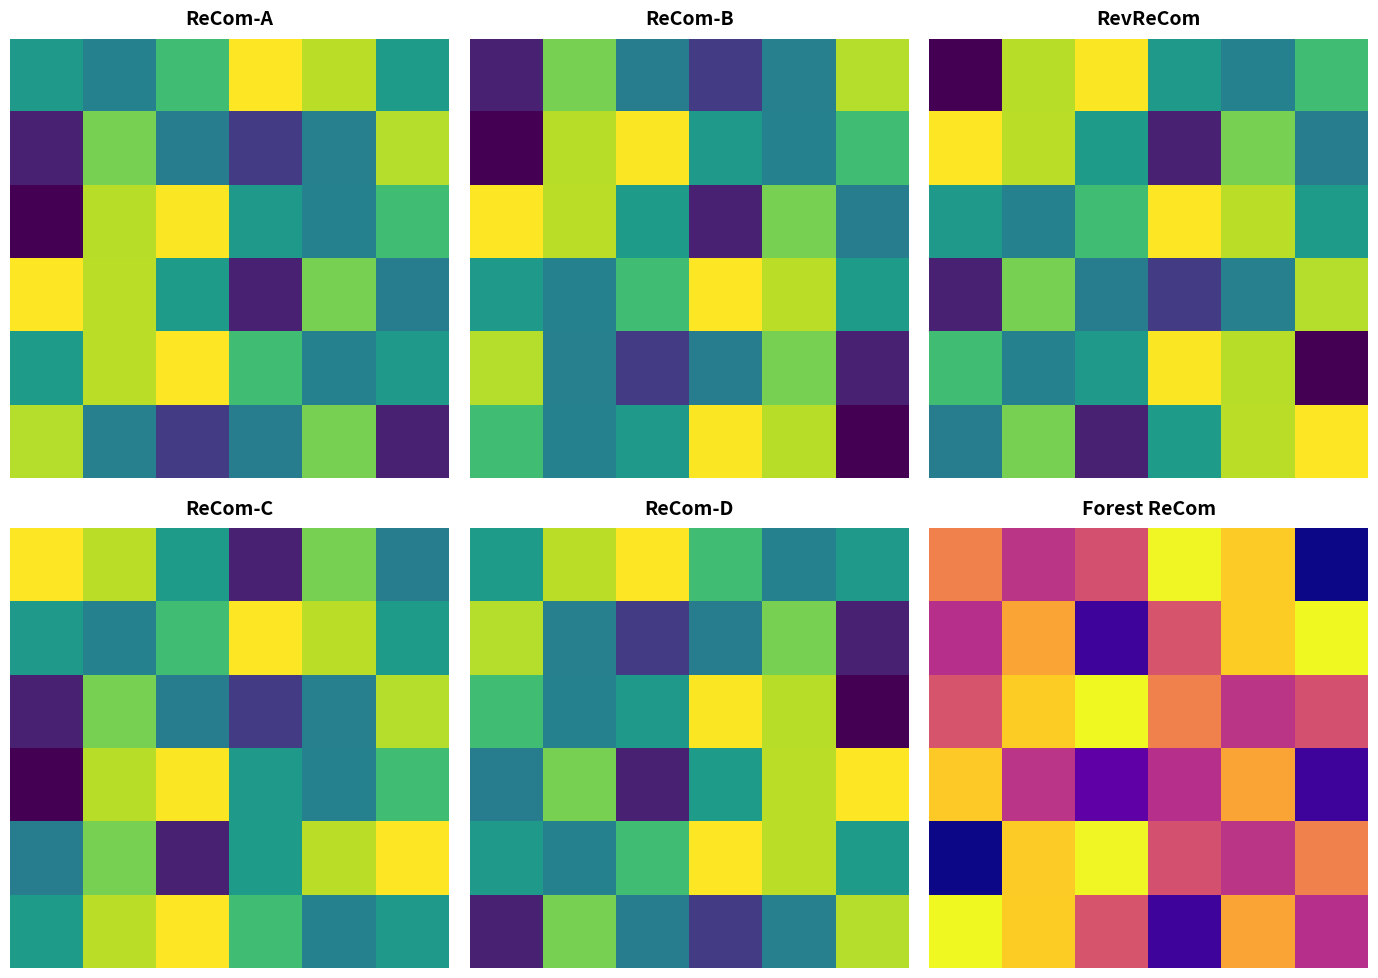

What is the smallest value displayed?

65.1